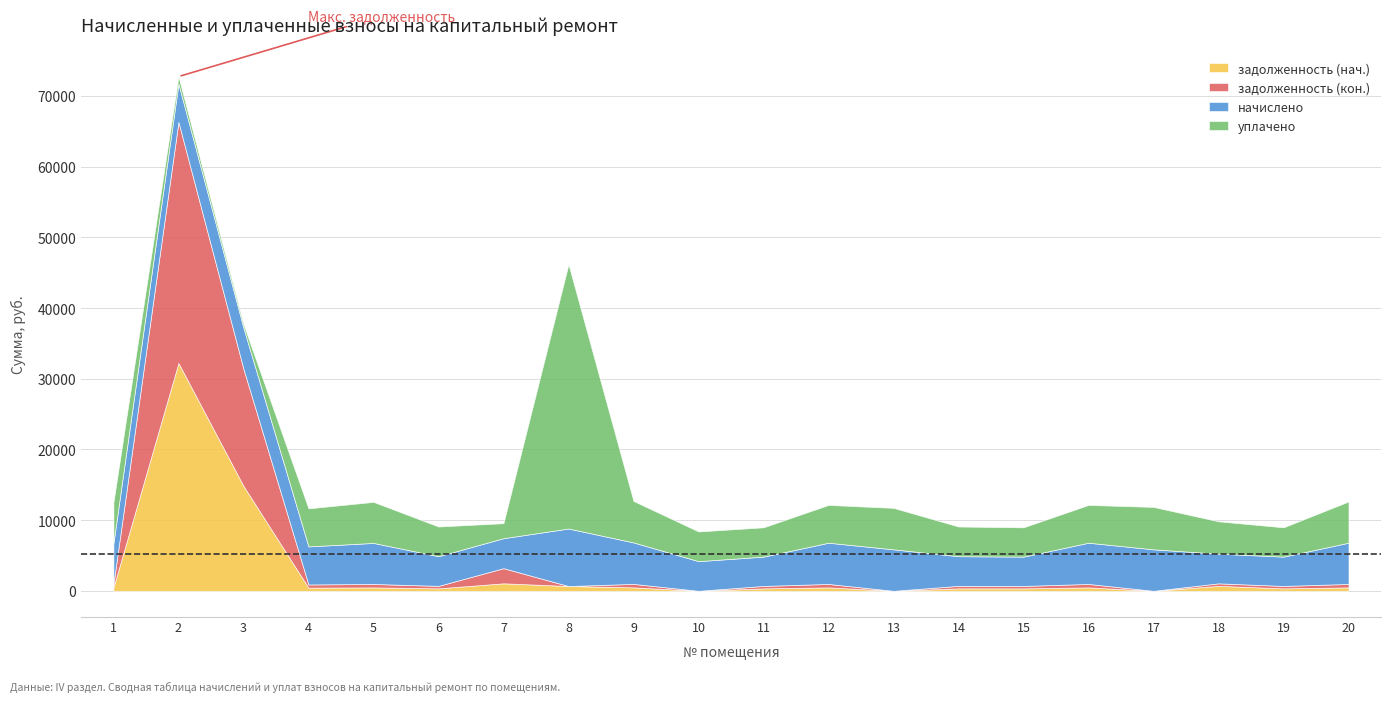

What are all the series names shown in the legend?

задолженность (нач.), задолженность (кон.), начислено, уплачено